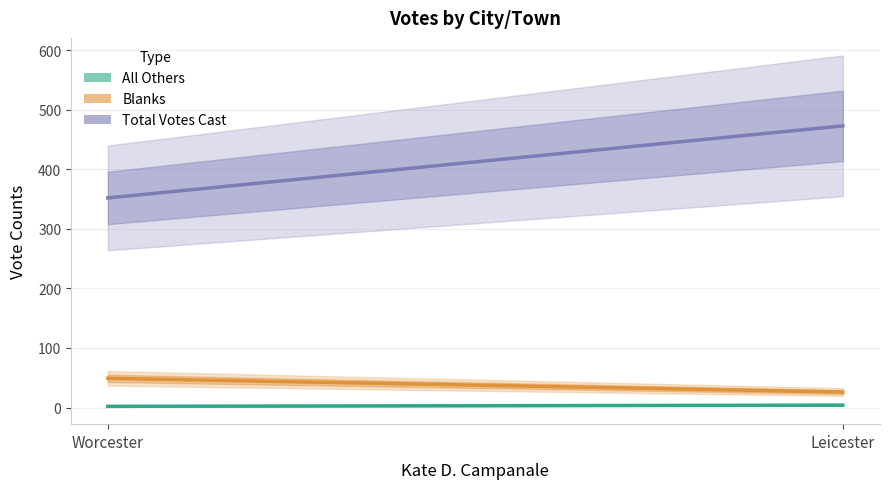

List the series in order of their peak value, highest first.

Total Votes Cast, Blanks, All Others